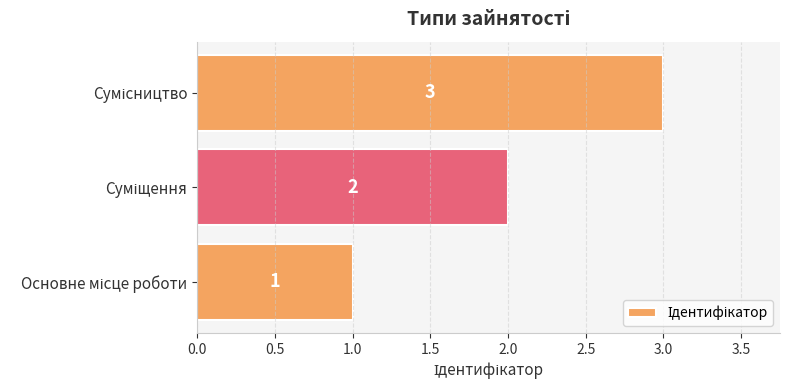

Count the values in the range 1 to 3.

3